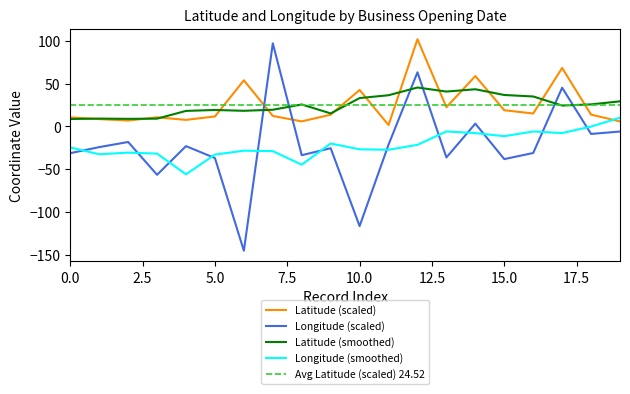

Which series ends up on top after the final intersection of Latitude (scaled) and Longitude (scaled)?

Latitude (scaled)